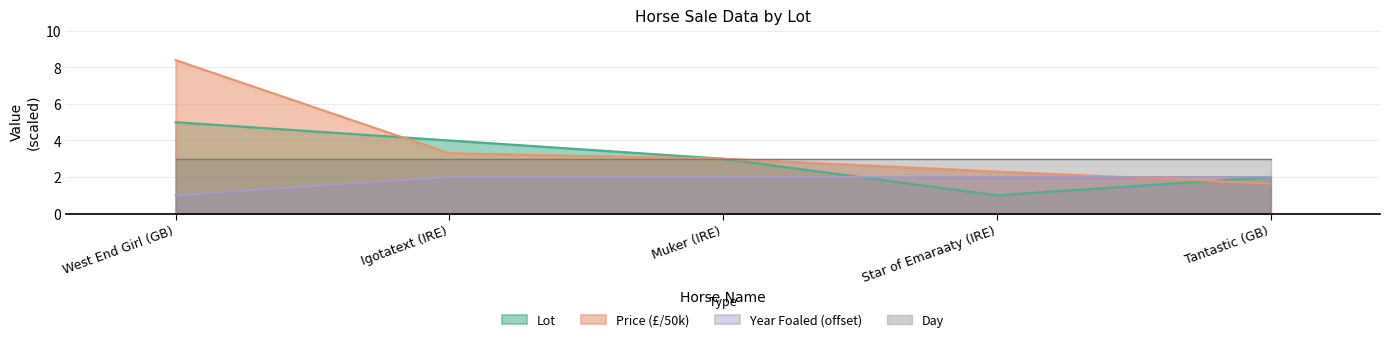

What position from the right is West End Girl (GB)?

5